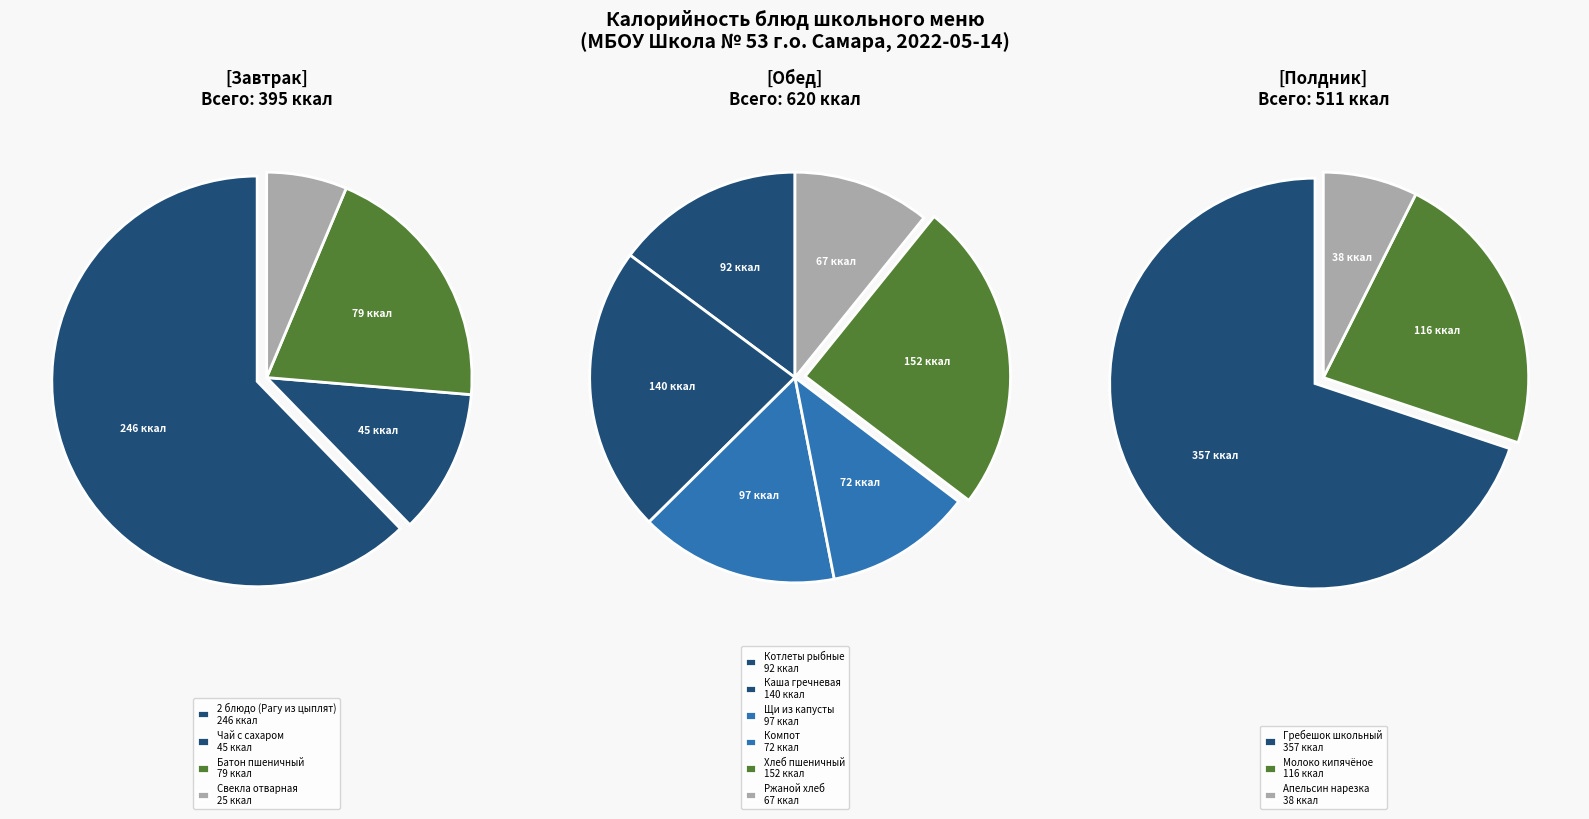

Rank the categories by value from highest to lowest.

Гребешок школьный, Рагу из цыплят, Хлеб пшеничный, Каша гречневая, Молоко кипячёное, Щи из свежей капусты, Котлеты рыбные, Батон пшеничный, Компот из сухофруктов, Ржаной хлеб, Чай с сахаром, Апельсин нарезка, Свекла отварная